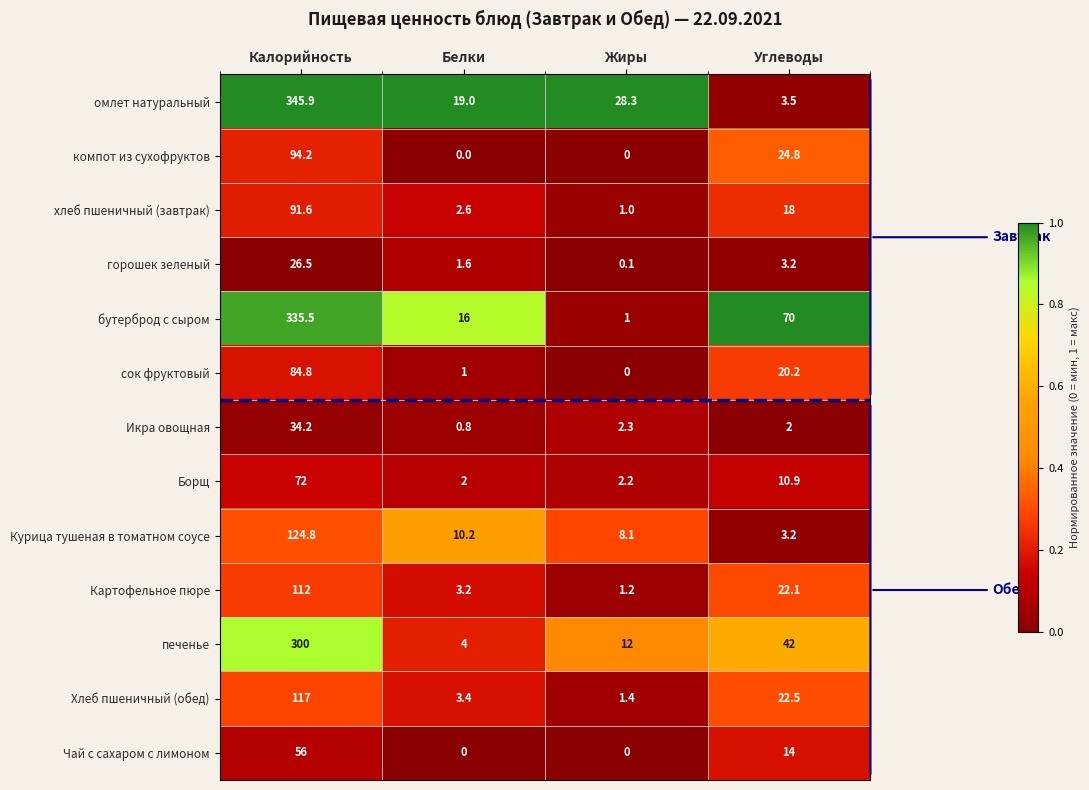

Is it true that сок фруктовый equals 31.0 at Калорийность?

False